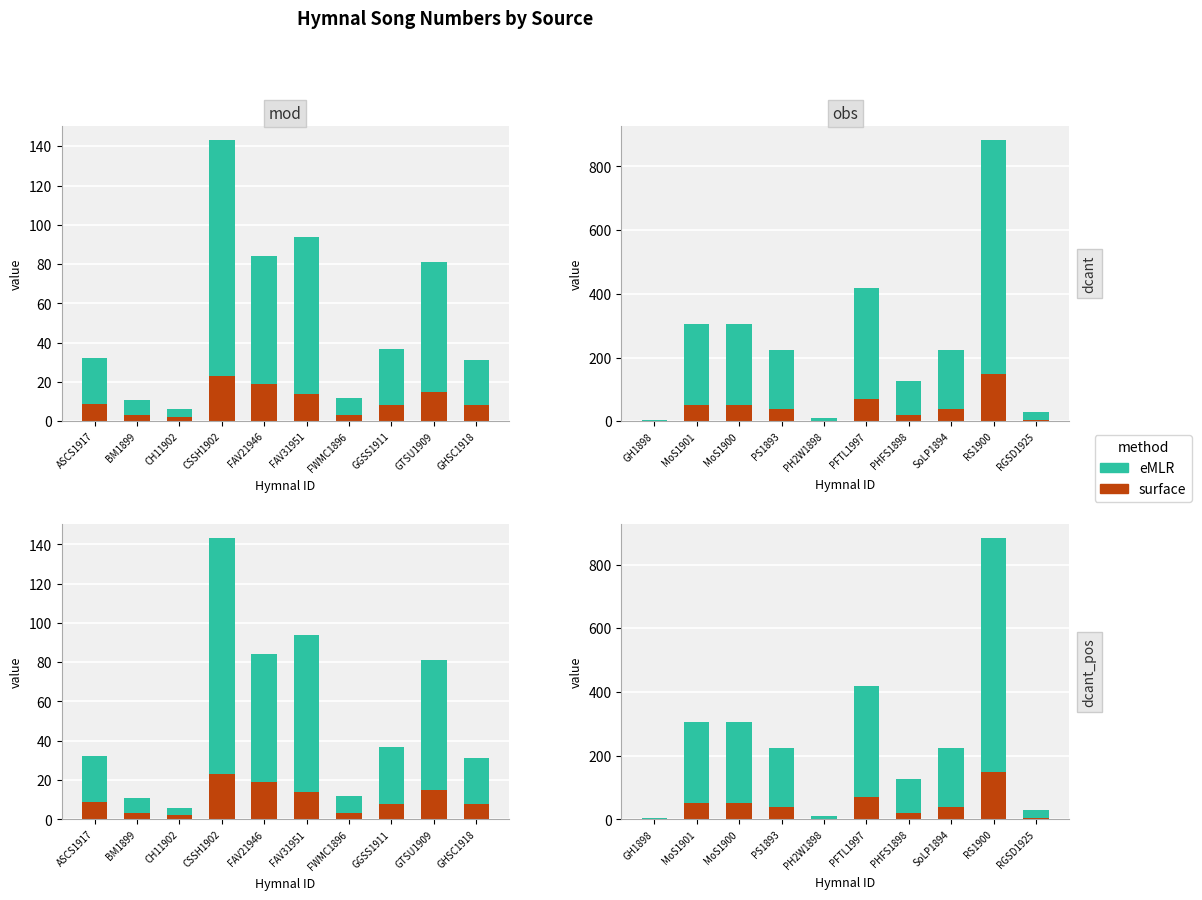

Between PS1893 and PFTL1997, which series saw the biggest shift?

eMLR